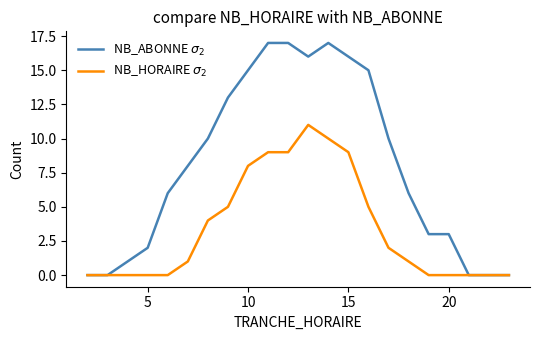

What is the difference between the maximum and minimum values in the NB_ABONNE $\sigma_2$ series?

17